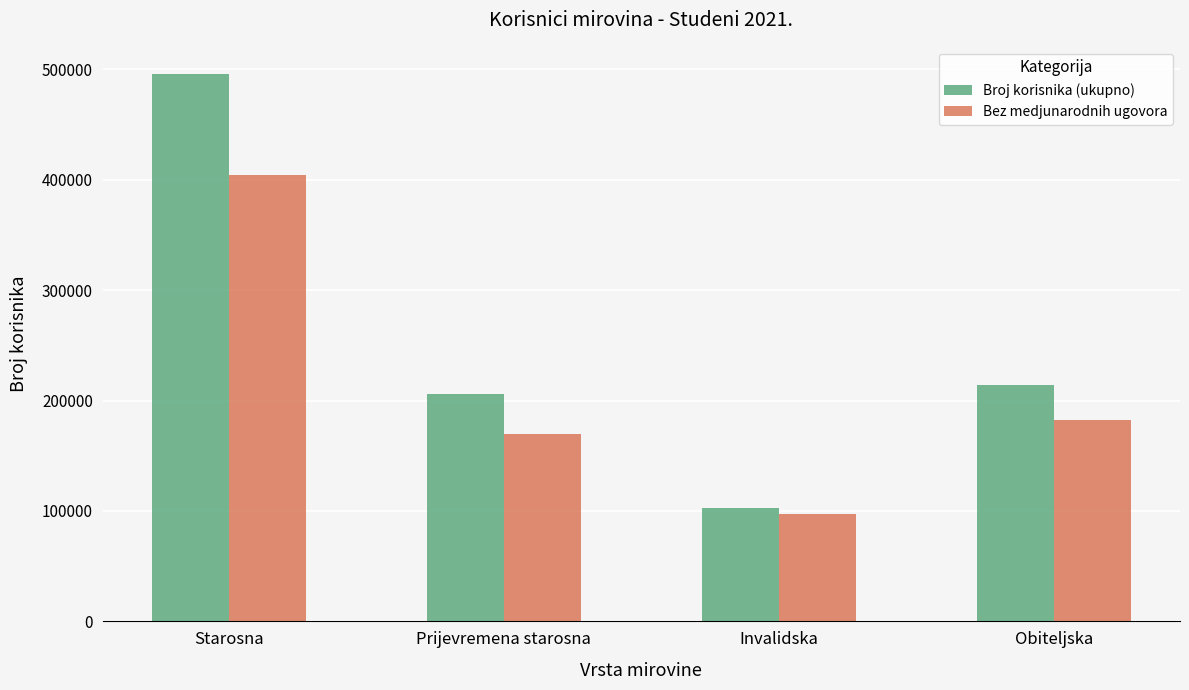

The value of Bez medjunarodnih ugovora at Invalidska is 165353. True or false?

False